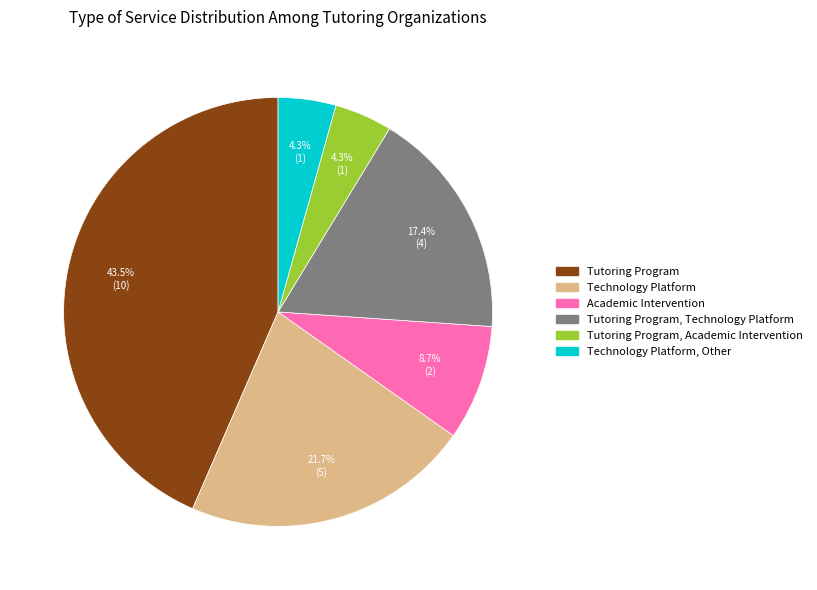

Is there any slice that represents more than half of the pie?

No